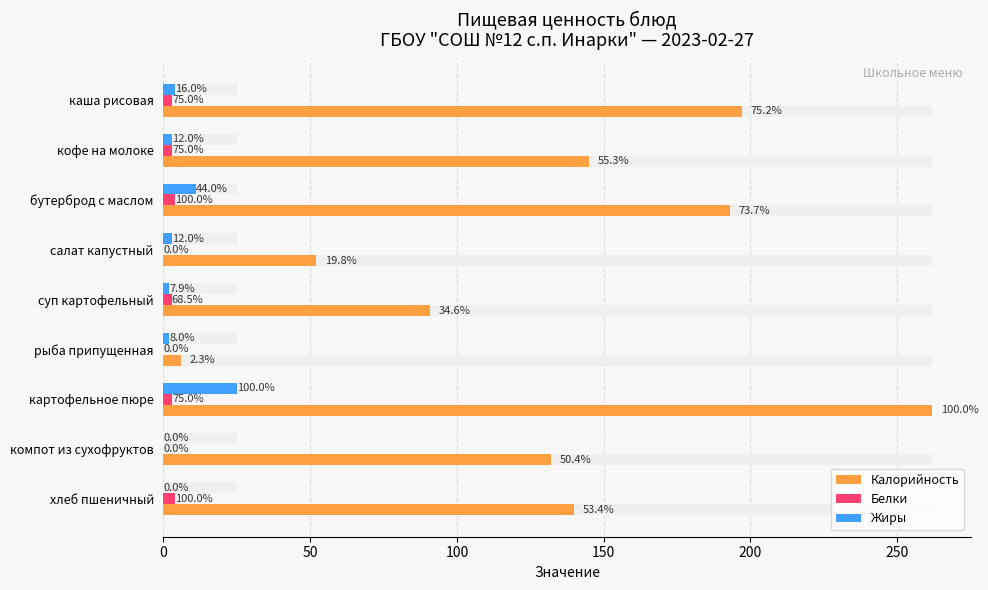

Which series has the largest total across all categories?

Калорийность